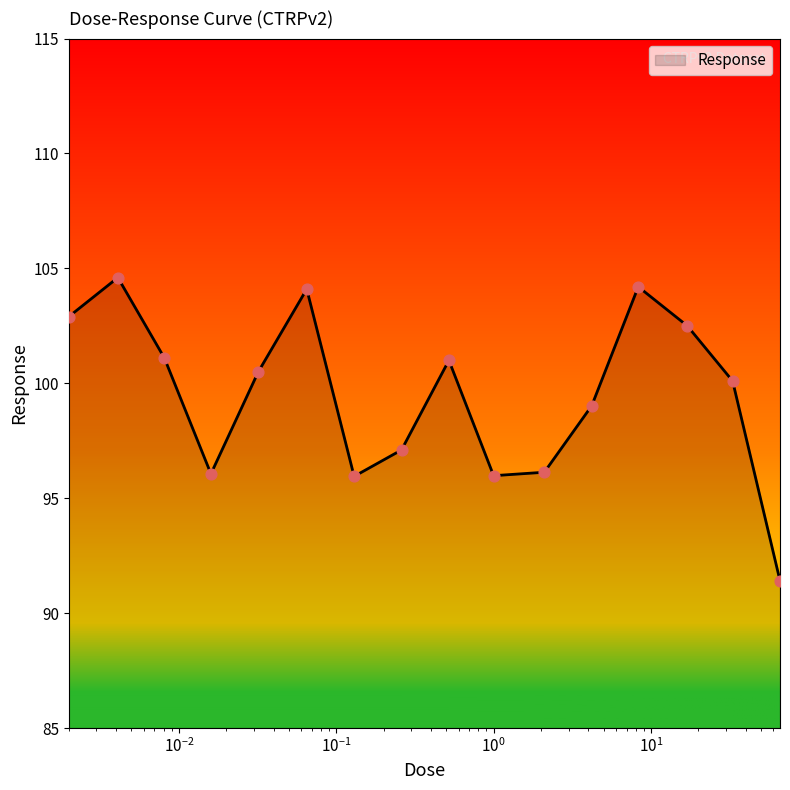

What is the minimum value shown in the chart?

91.4